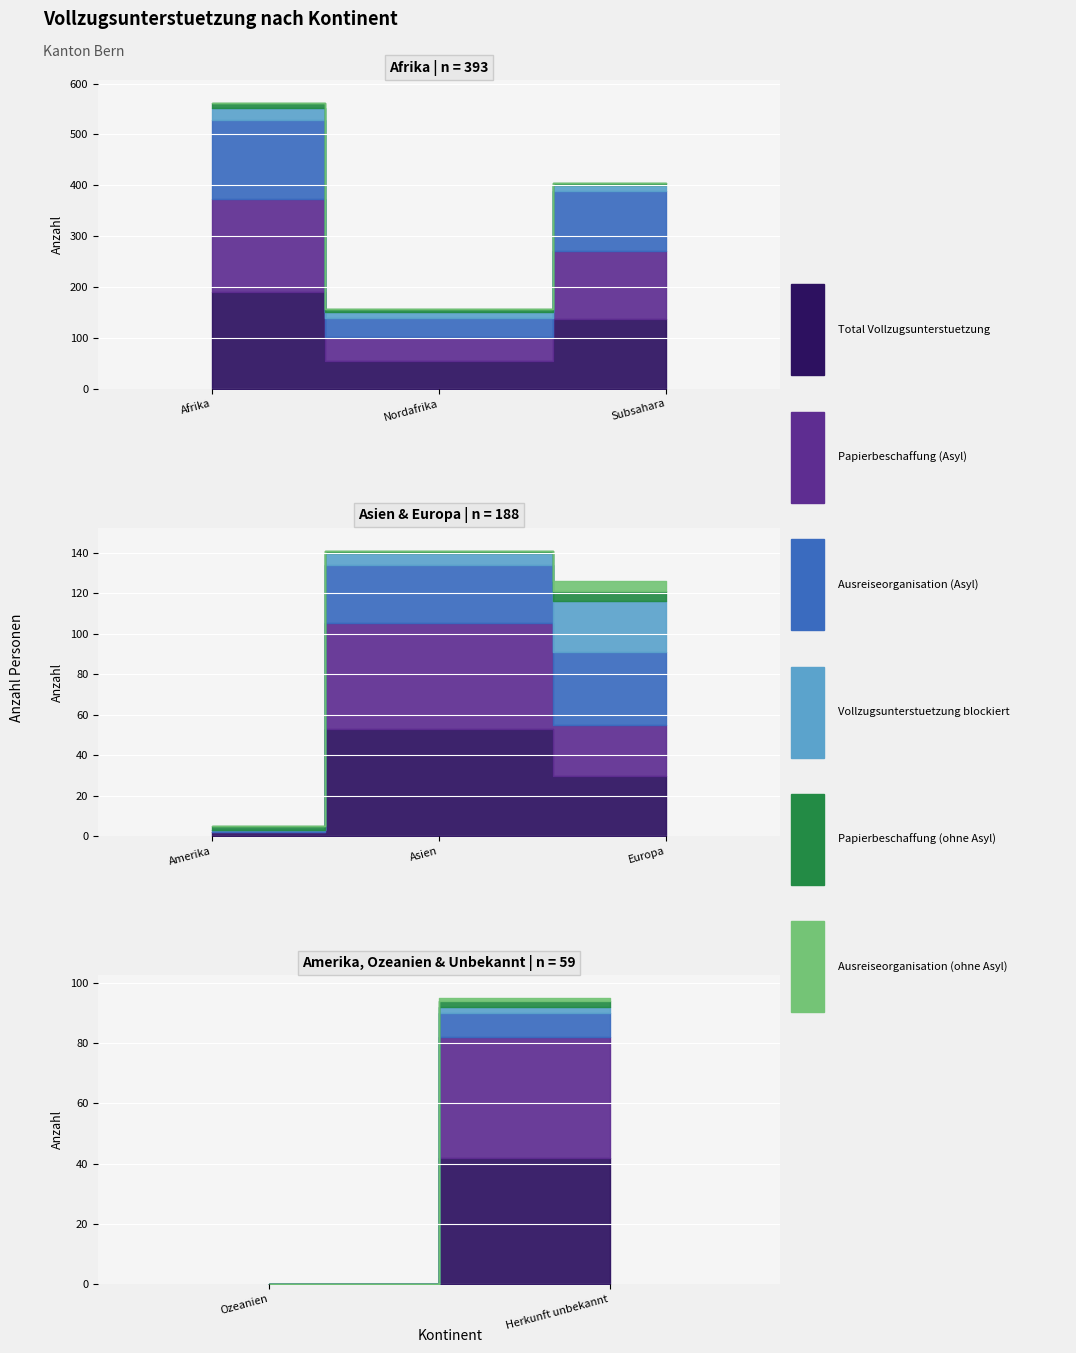

What is the value of the Papierbeschaffung (ohne Asyl) point at the 6th from the left?

5